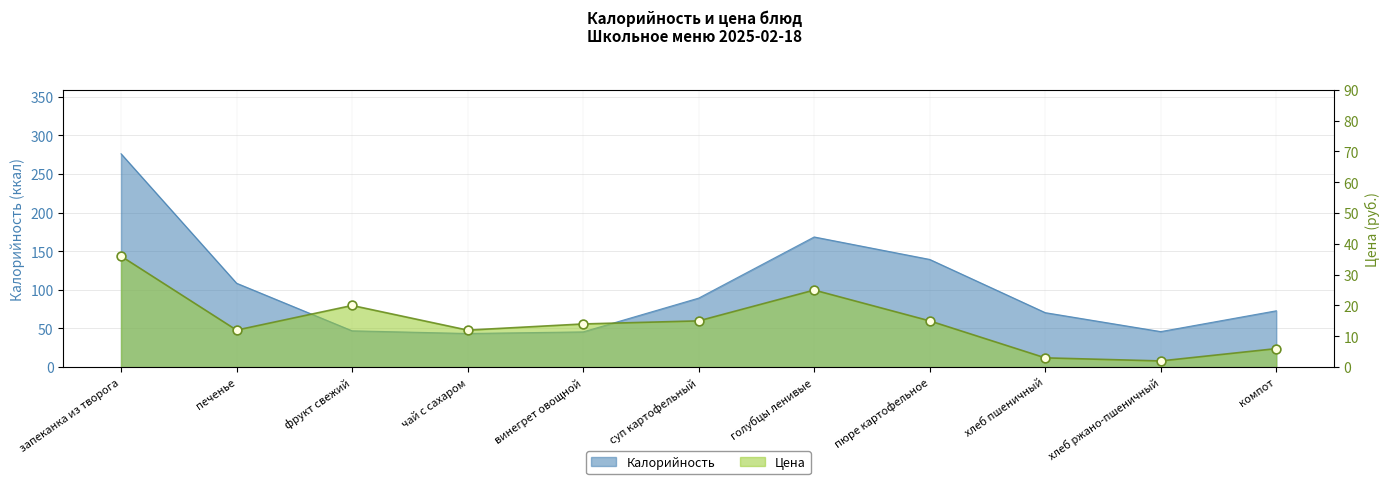

At which category is the sum across all series the highest?

запеканка из творога